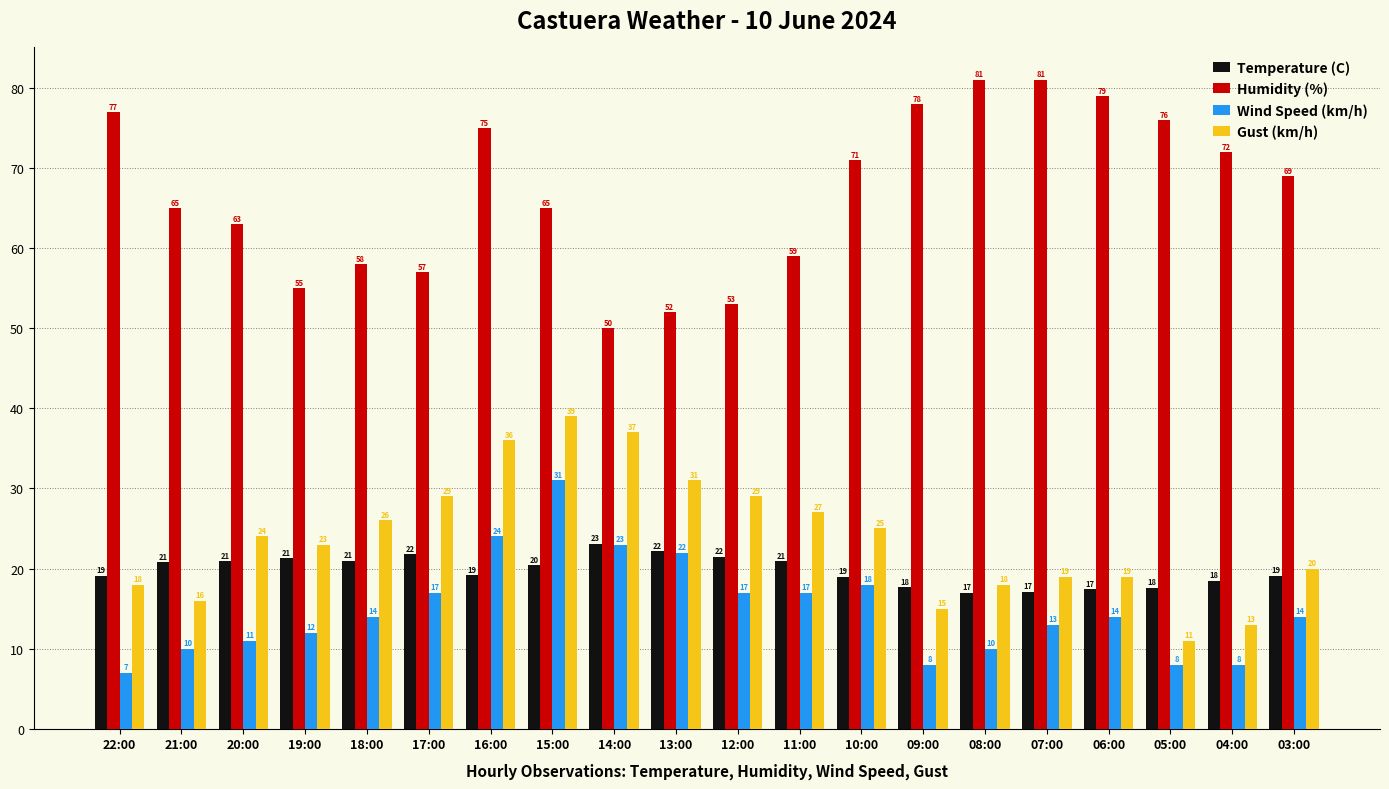

What is the minimum value for Humidity (%)?

50.0